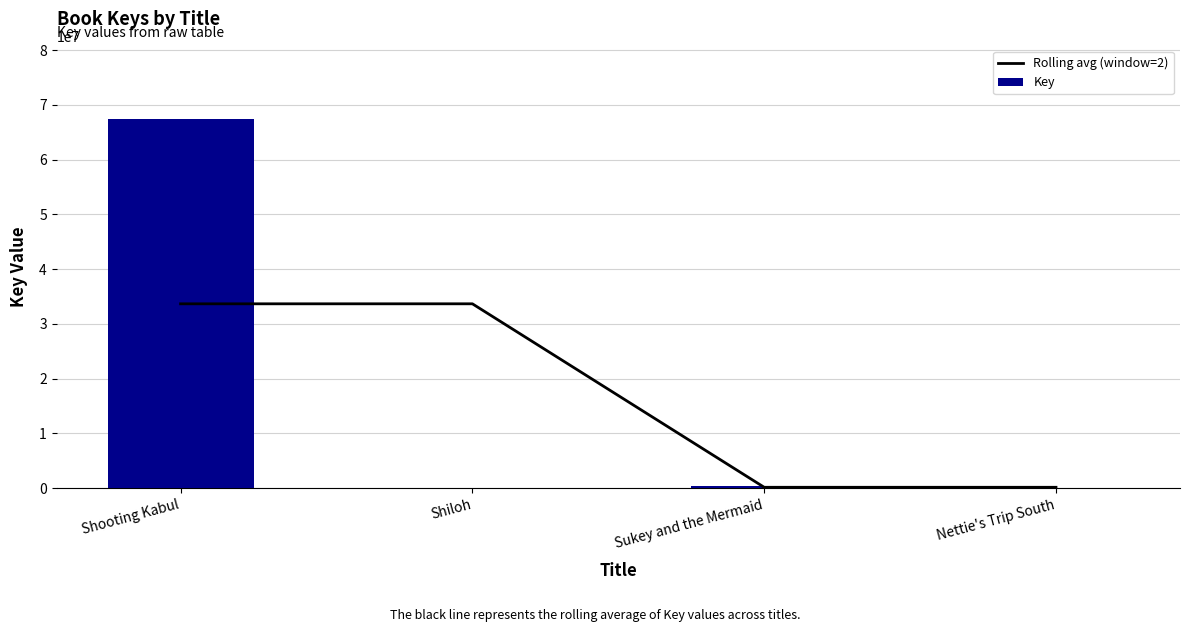

How many values in the Key series are below 317778?

2